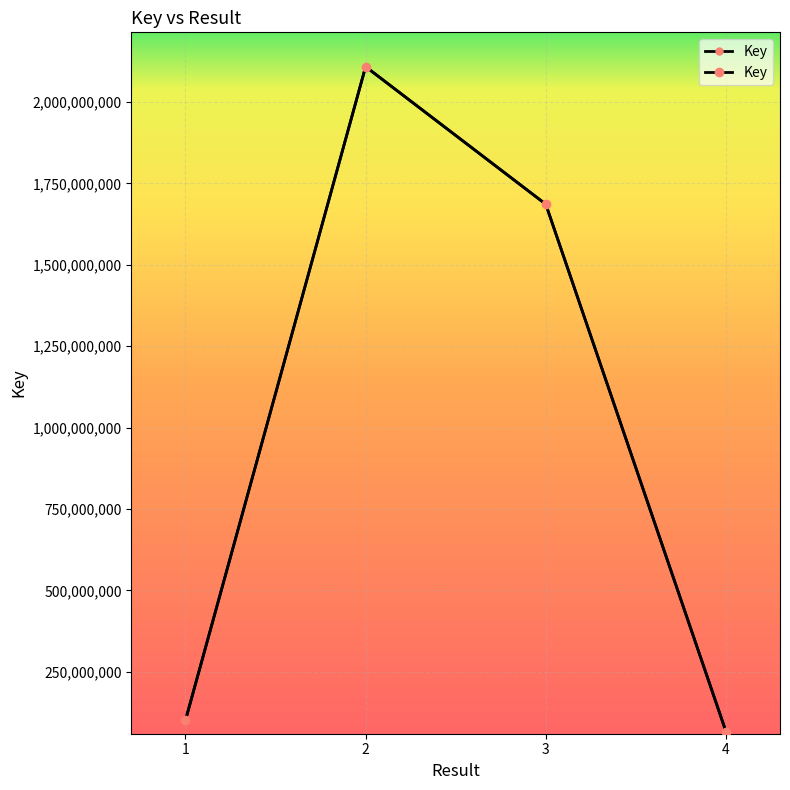

The value at 2 is 474157608. True or false?

False